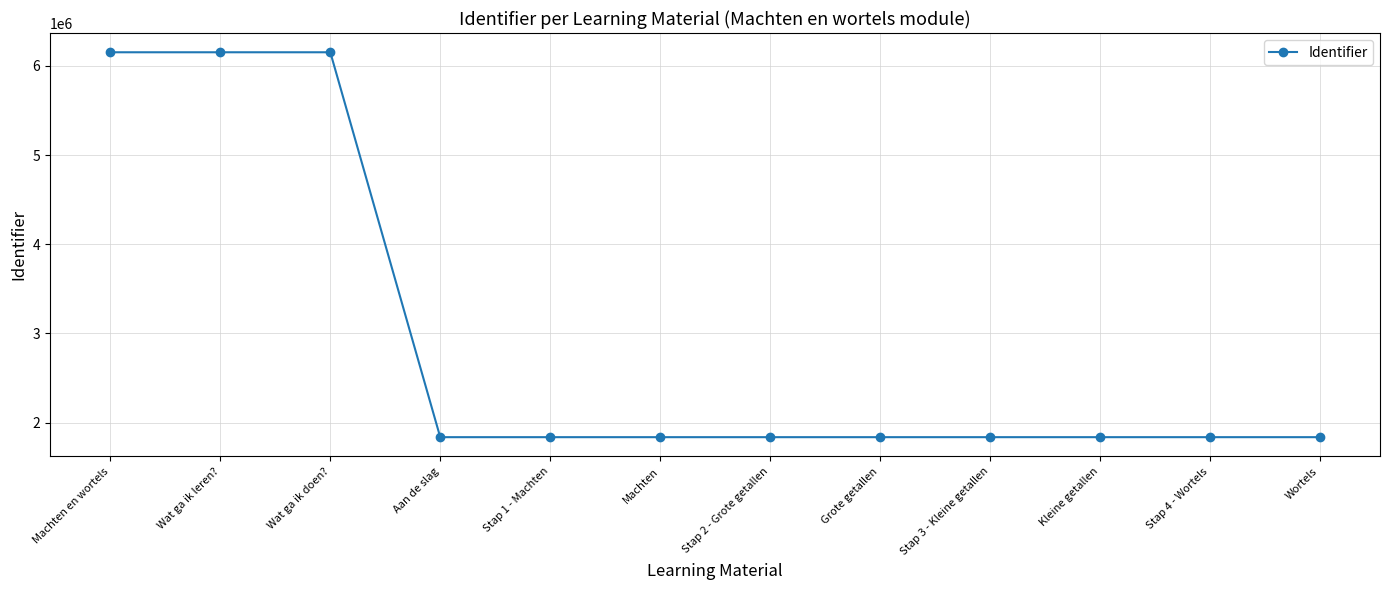

True or false: there are more than 0 points higher than both neighbors.

True